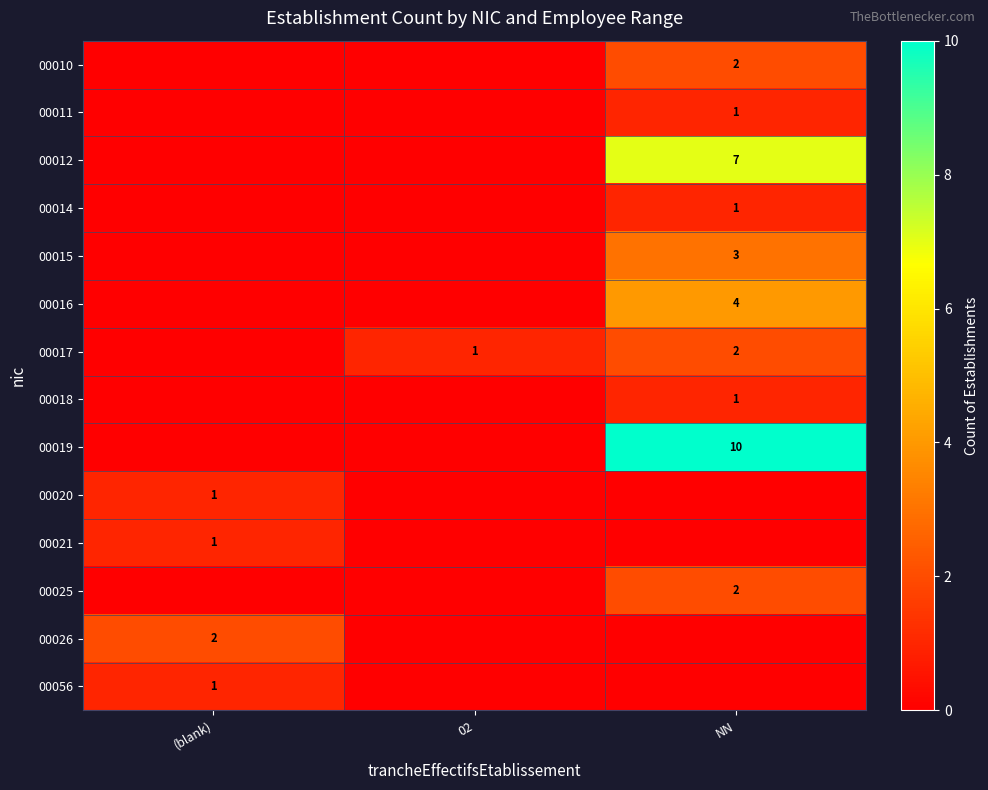

Which series changed the most between (blank) and NN?

00019